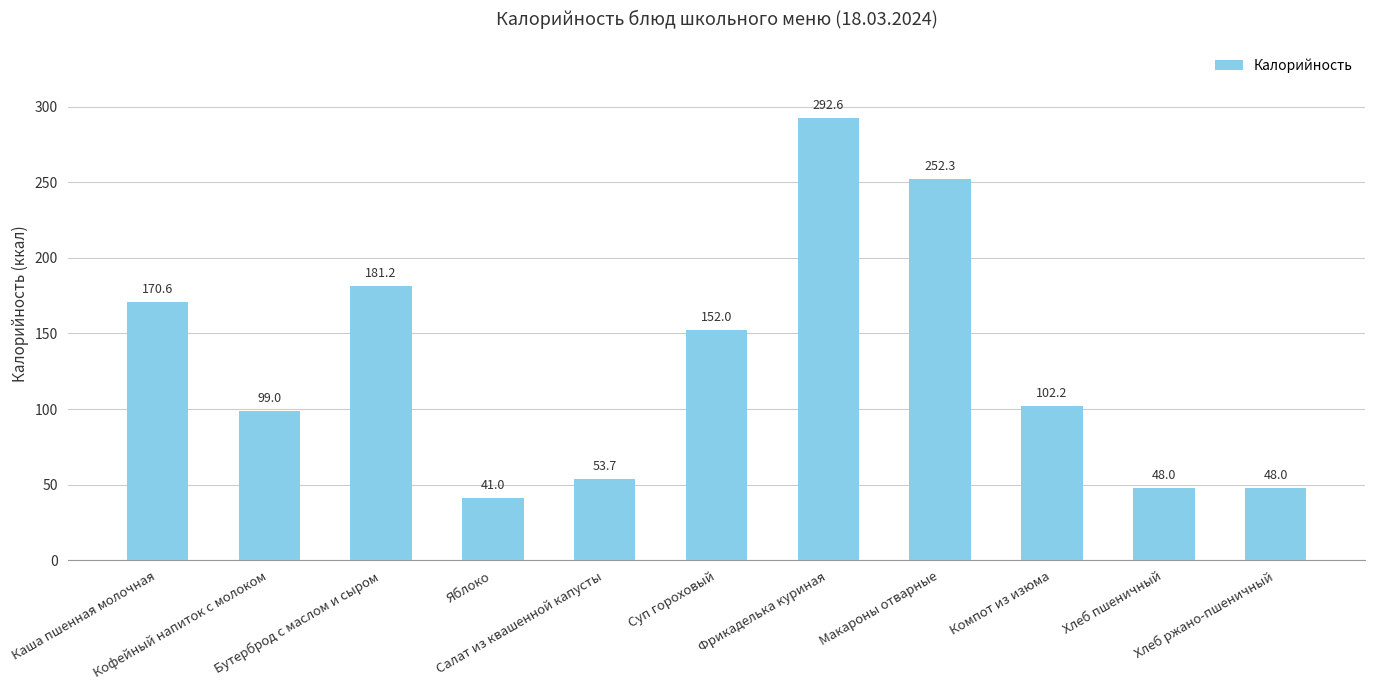

Reading right to left, extract all data points from this chart.

48.0	48.0	102.2	252.3	292.6	152.0	53.7	41.0	181.2	99.0	170.6